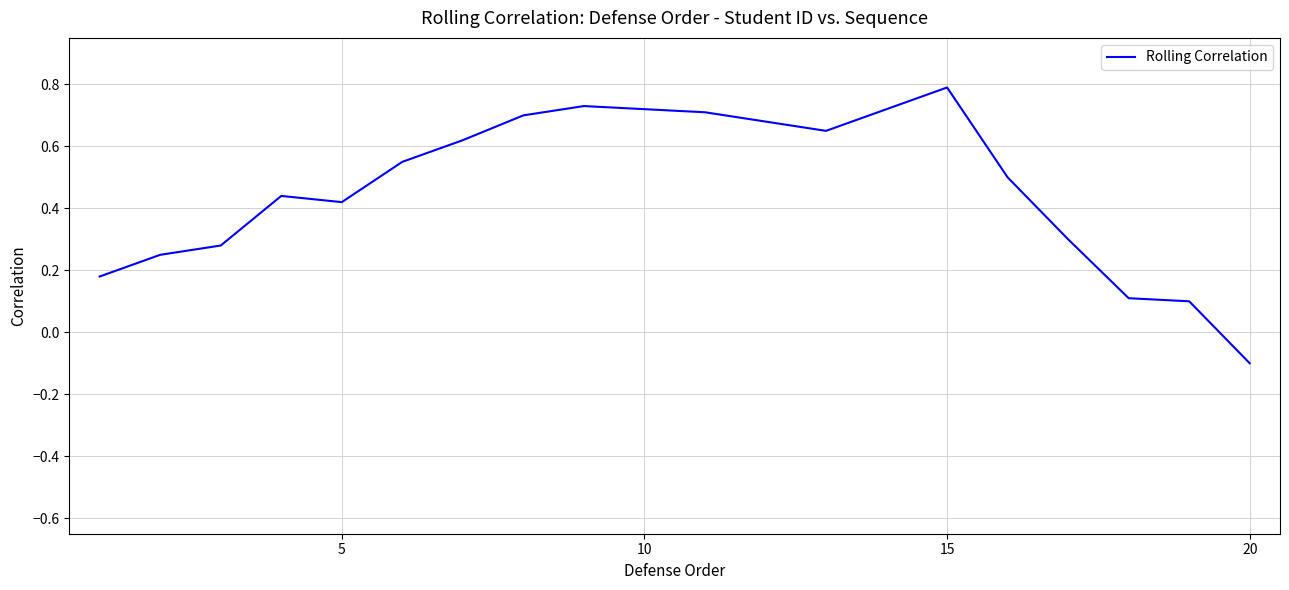

How many categories are shown in the chart?

20